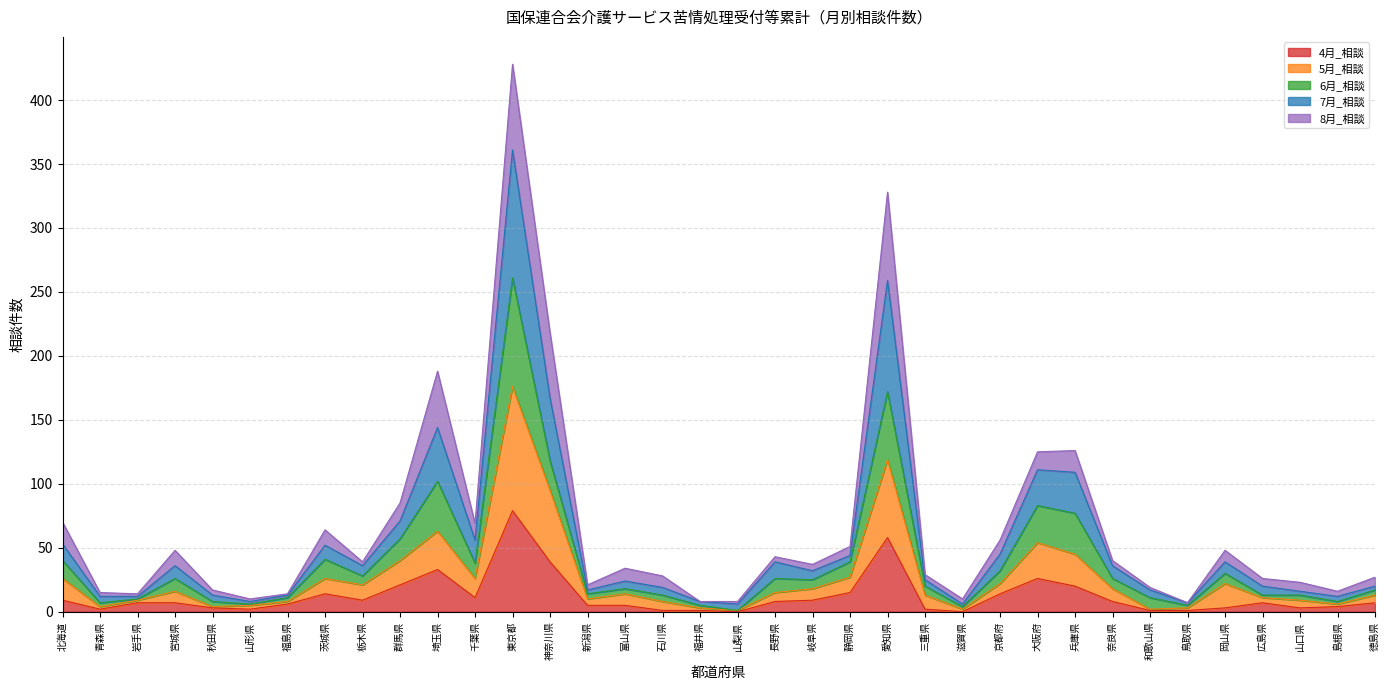

True or false: 4月_相談 has a value of 22 at 東京都.

False